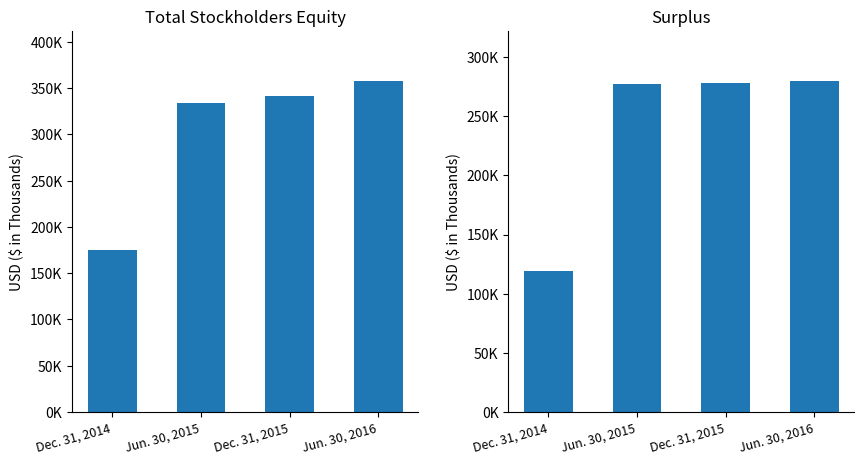

Is the value of Total at Dec. 31, 2014 greater than the value of Surplus at Jun. 30, 2016?

No